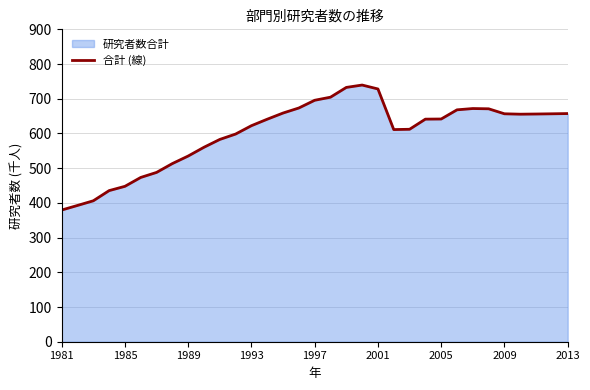

What is the approximate value at 10?

582.8